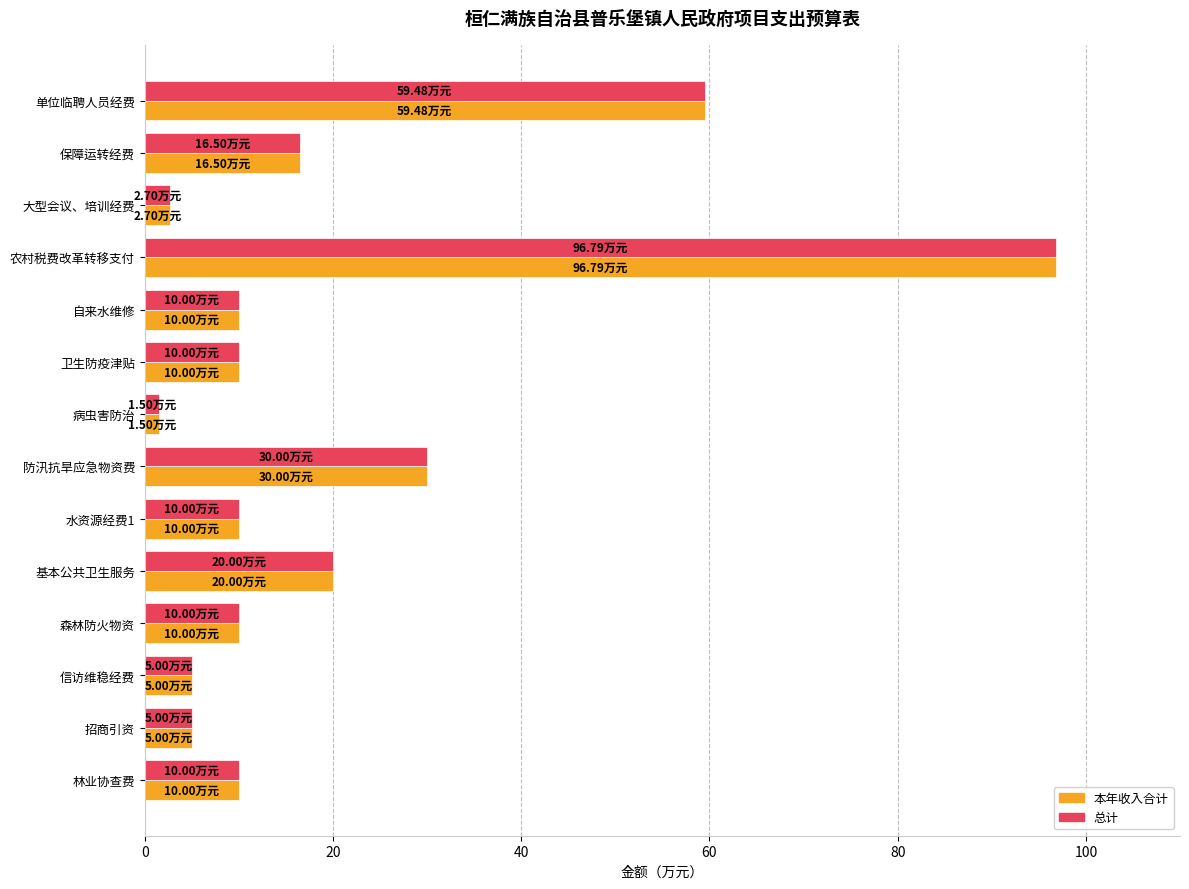

At which label is 本年收入合计 closest to 49?

单位临聘人员经费